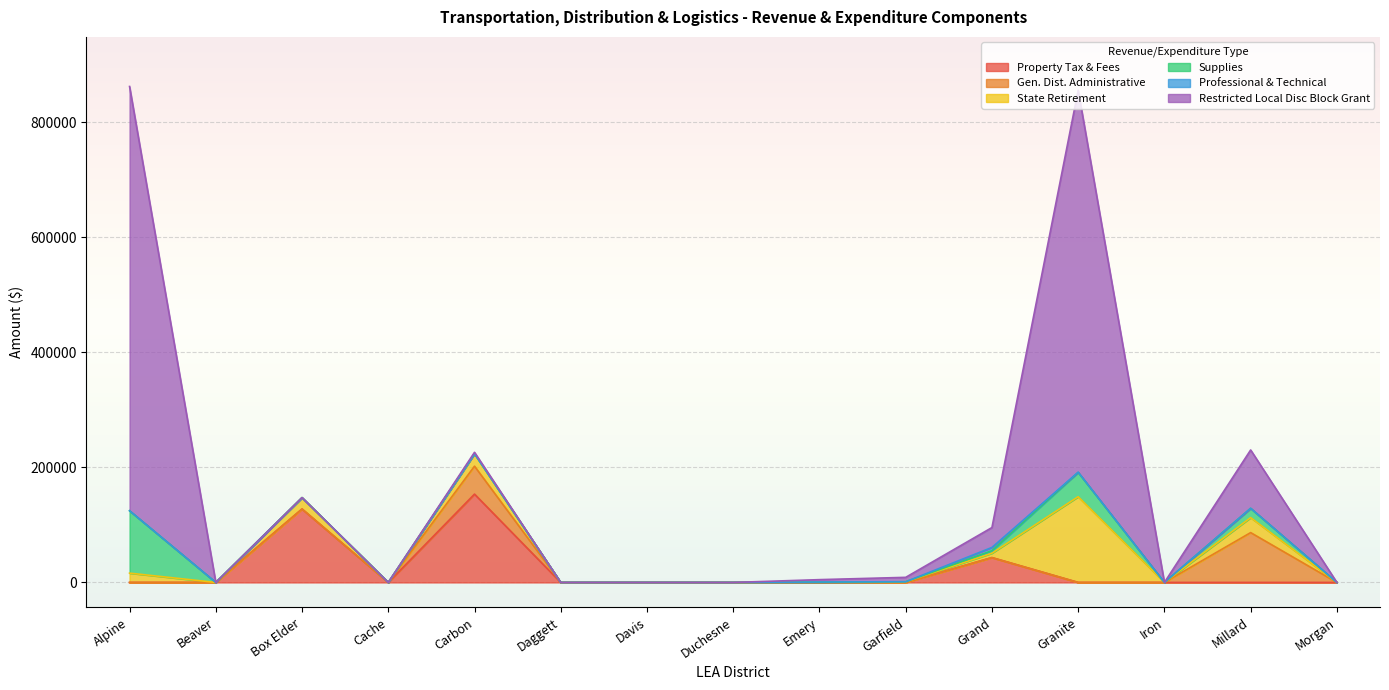

Is it true that Property Tax & Fees equals 86966.2 at Cache?

False